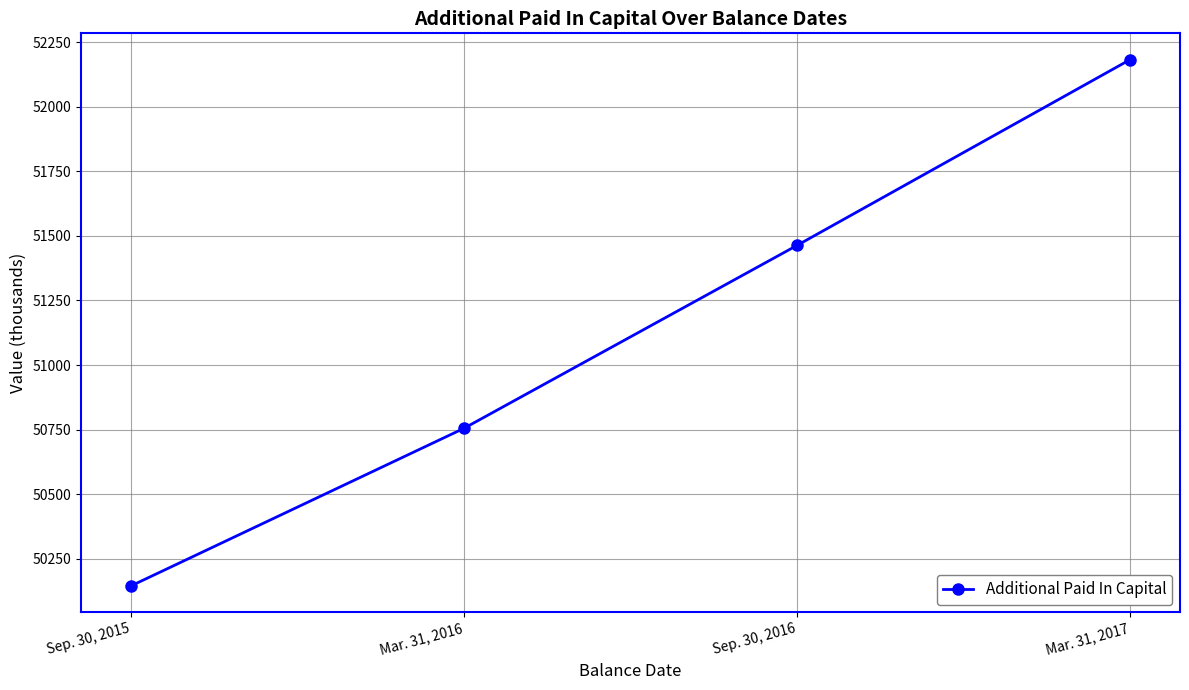

What is the difference between the maximum and second lowest values?

1427